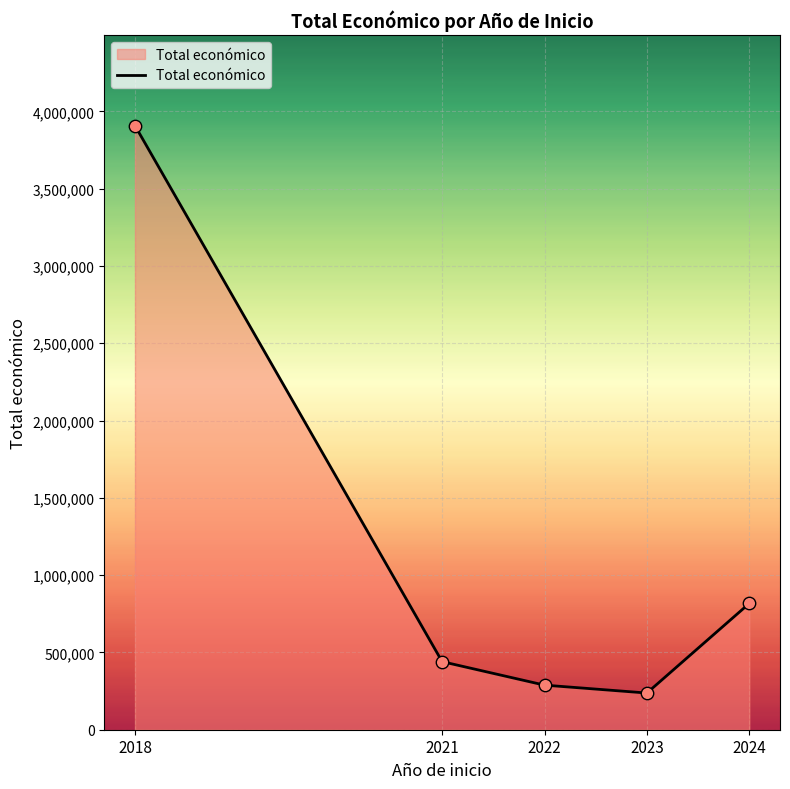

Between 2021 and 2022, which is larger?

2021